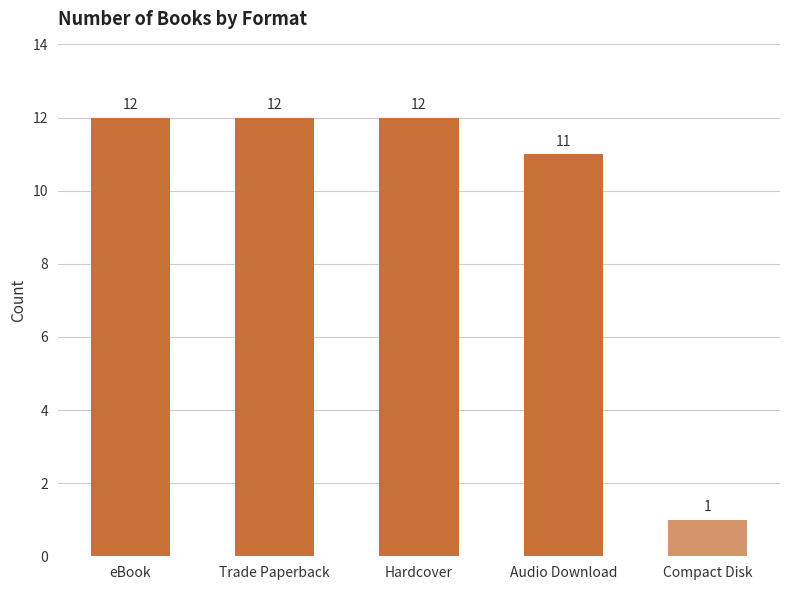

Does the chart contain stacked bars?

No